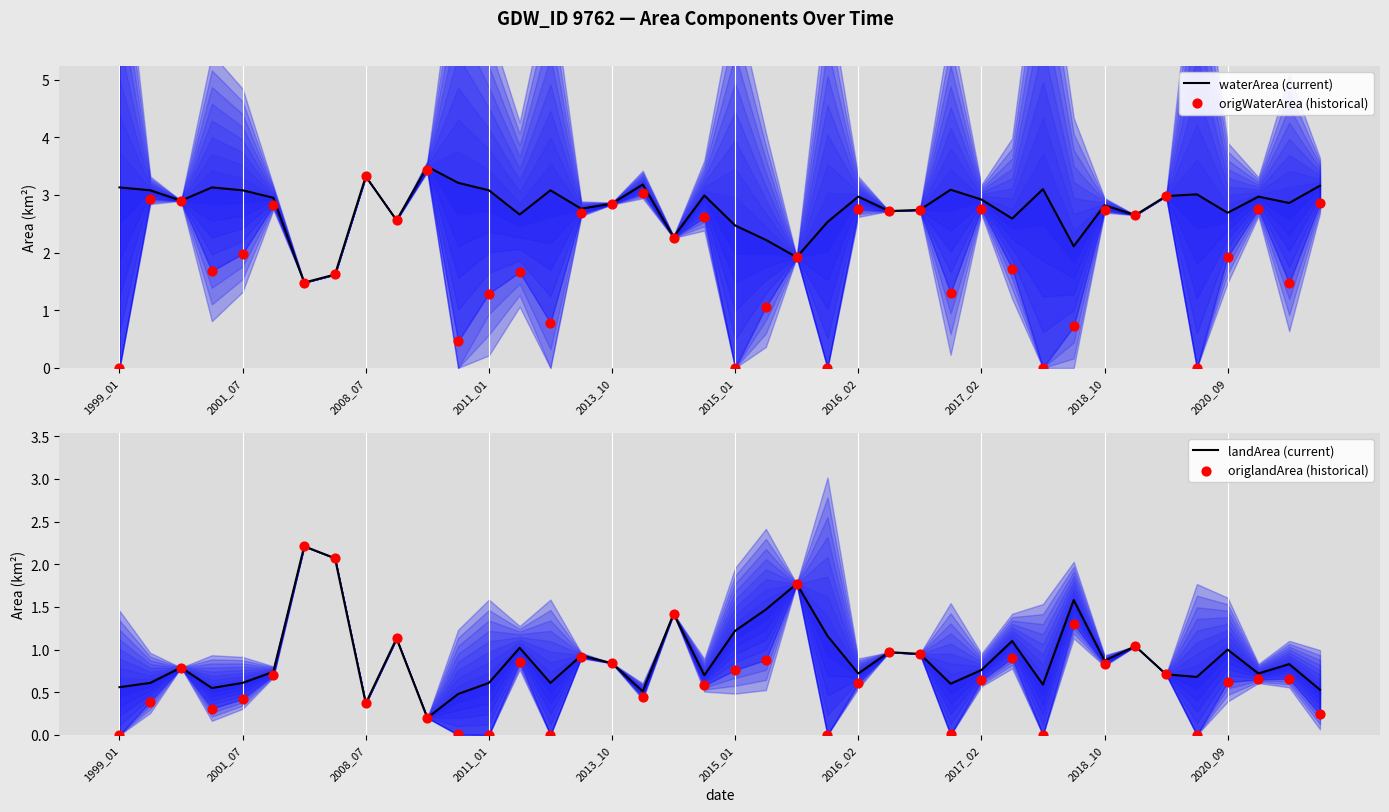

Which series contains the lowest Y value?

origWaterArea (historical)